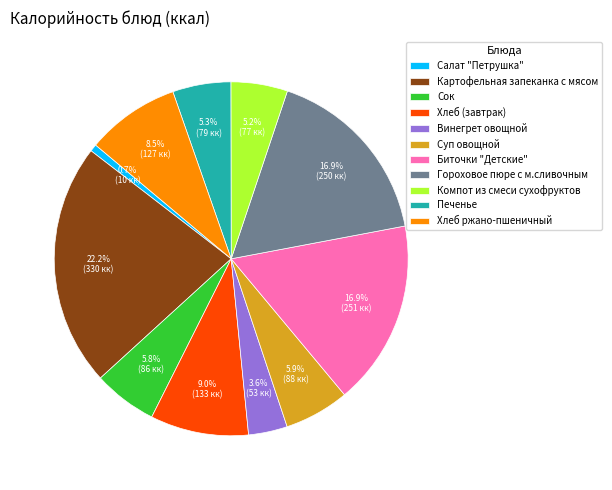

Is there any slice that represents more than half of the pie?

No